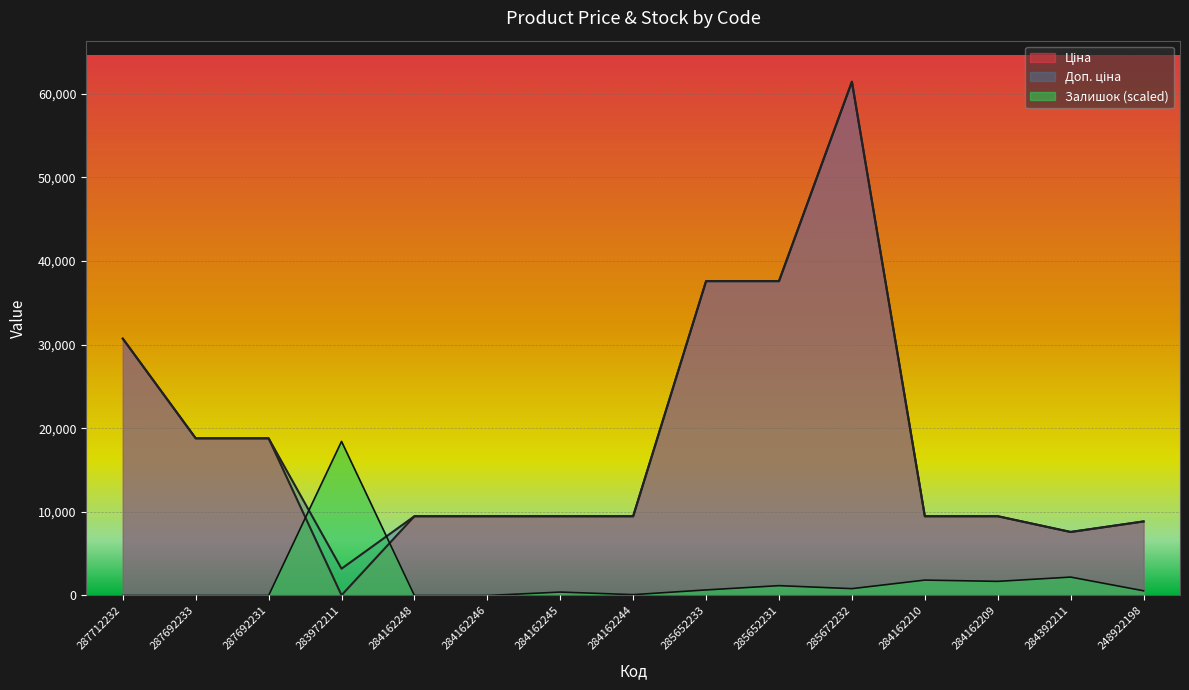

What is the difference between the second highest and second lowest values in the Ціна series?

29997.1